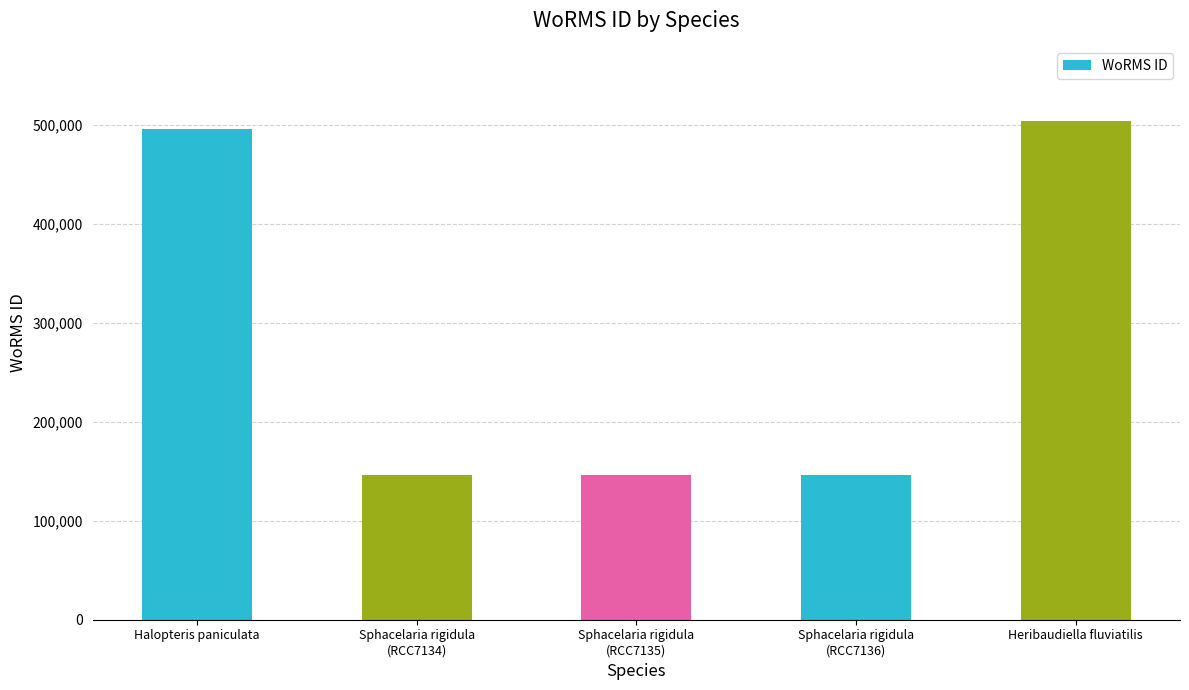

What is the ratio of the value at Sphacelaria rigidula
(RCC7135) to the value at Sphacelaria rigidula
(RCC7134)?

1.0